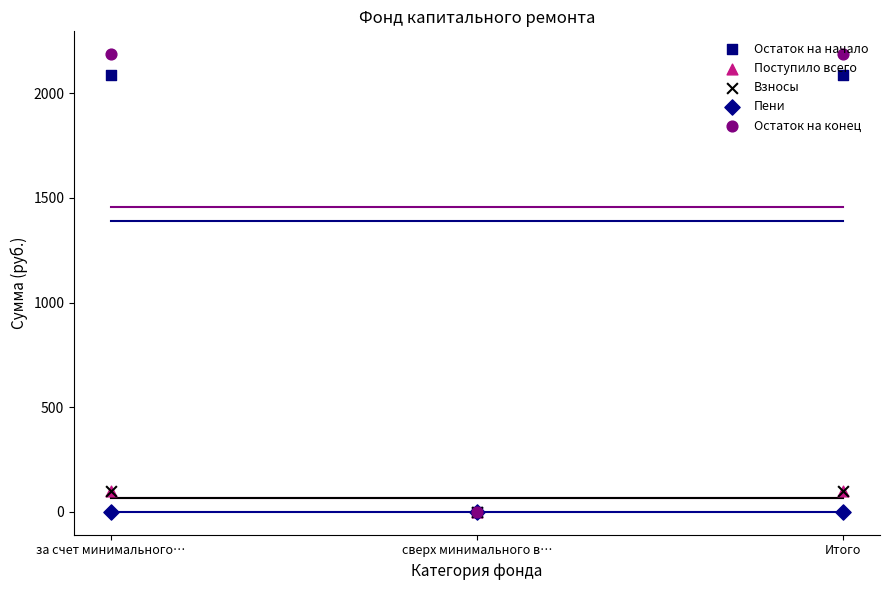

What are all the series names shown in the legend?

Остаток на начало, Поступило всего, Взносы, Пени, Остаток на конец